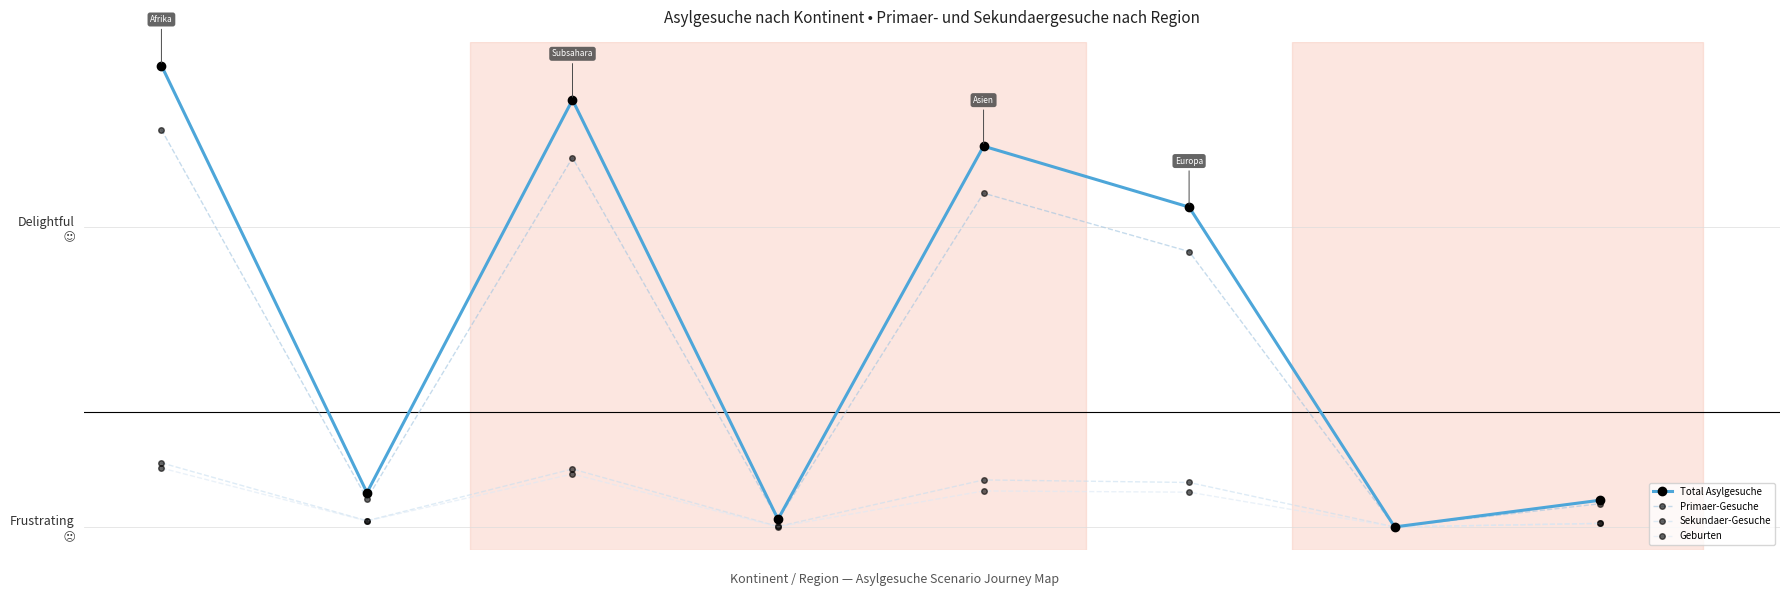

In Primaer-Gesuche, how many points are lower than both neighbors (excluding endpoints)?

3